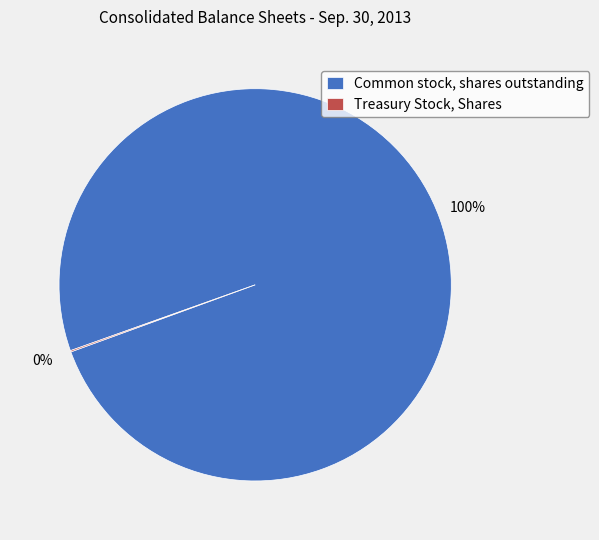

To the nearest percent, what percentage of the pie is Common stock, shares outstanding?

100%